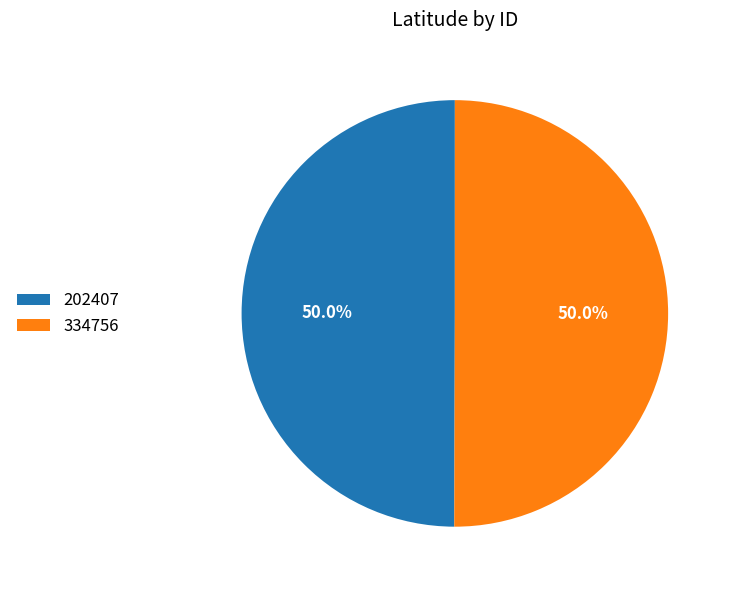

Do 202407 and 334756 together represent more than half of the pie?

Yes